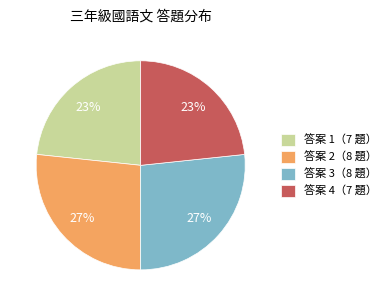

Which has a higher value, 答案 4（7 題） or 答案 3（8 題）?

答案 3（8 題）